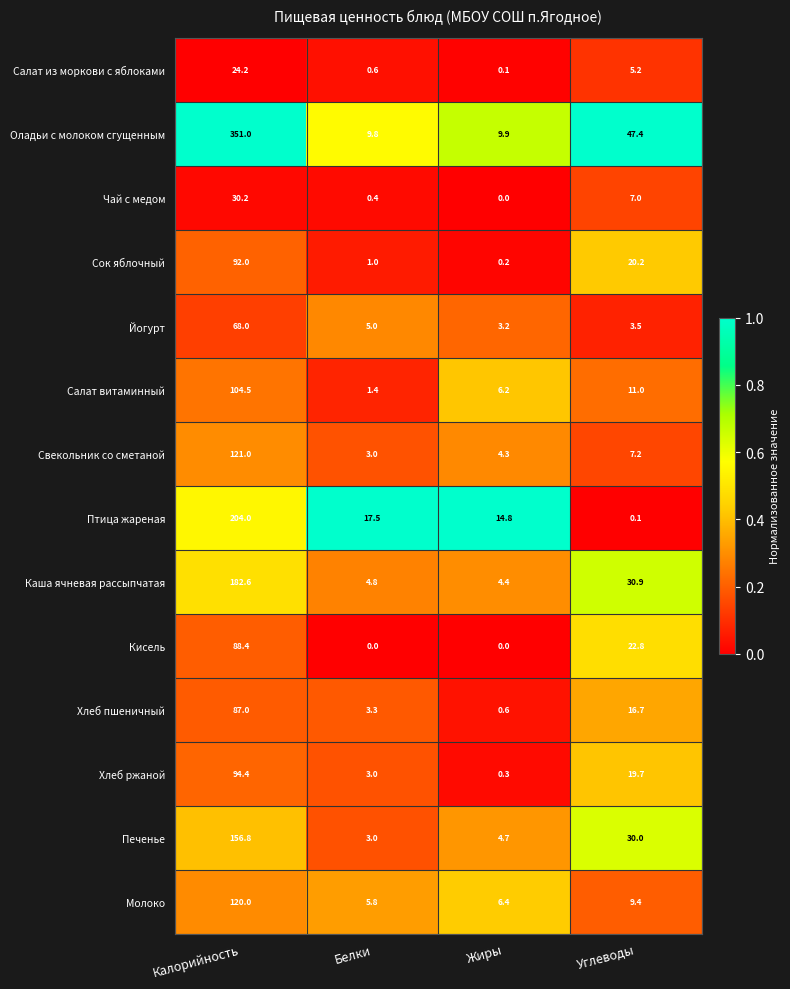

What is the sum of all Печенье values?

194.5